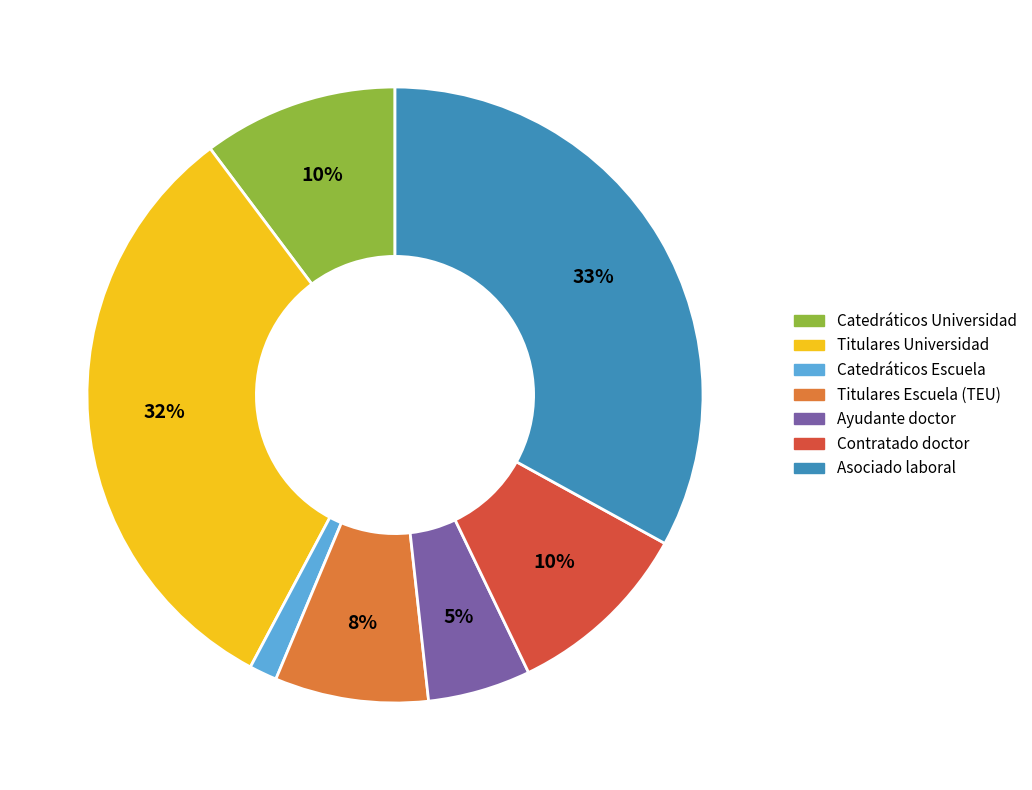

To the nearest percent, what is the combined percentage of Ayudante doctor and Asociado laboral?

38%